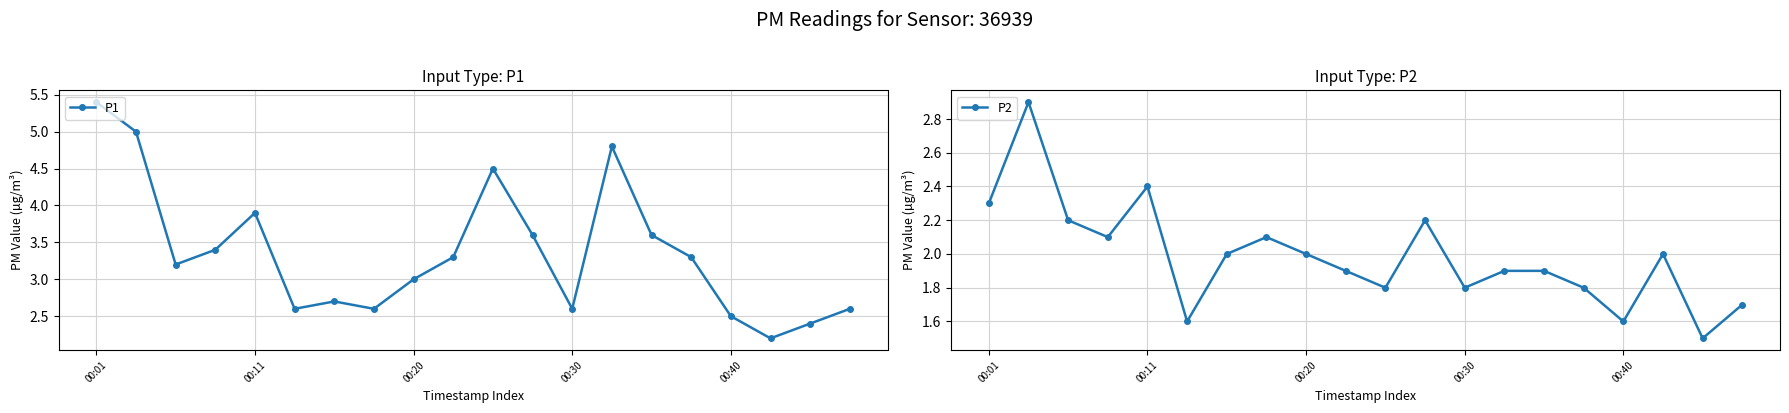

What is the highest value of the P1 series?

5.4